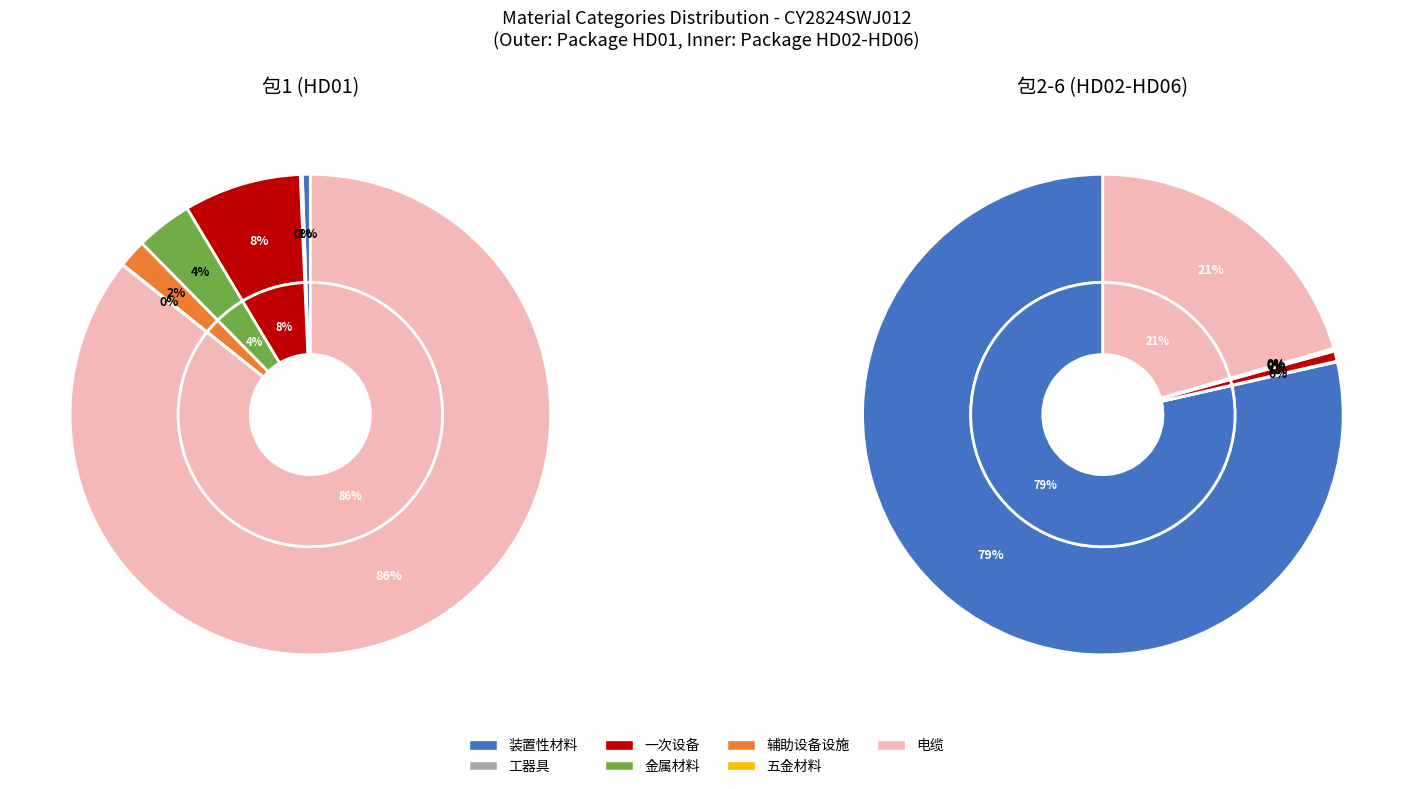

Is there a majority slice in this chart?

Yes